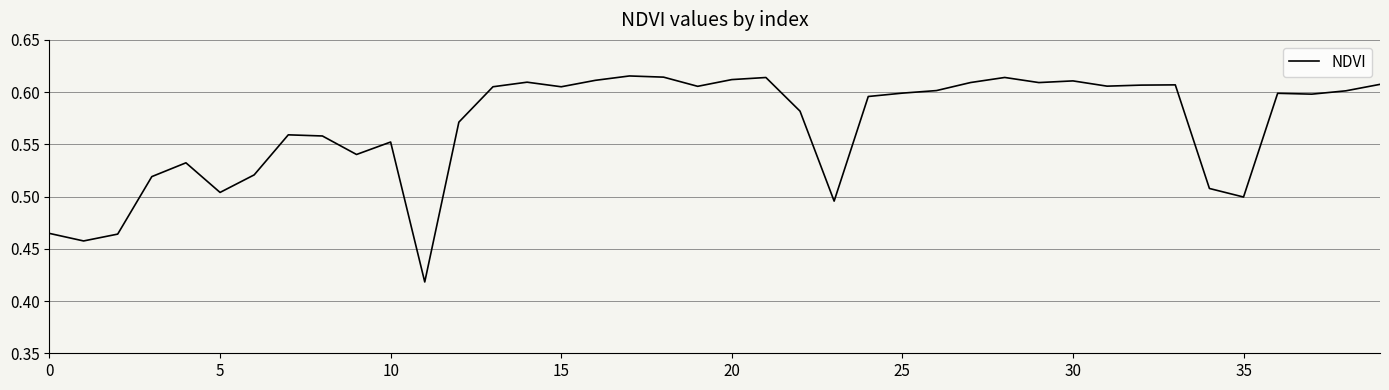

What is the sum of all values?

22.7